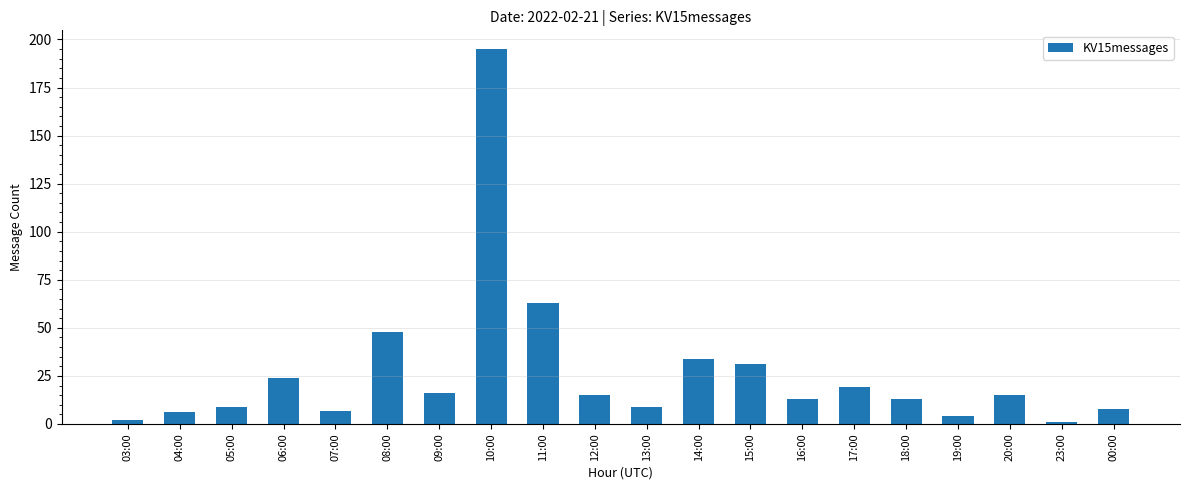

The value at 10:00 is 195. True or false?

True